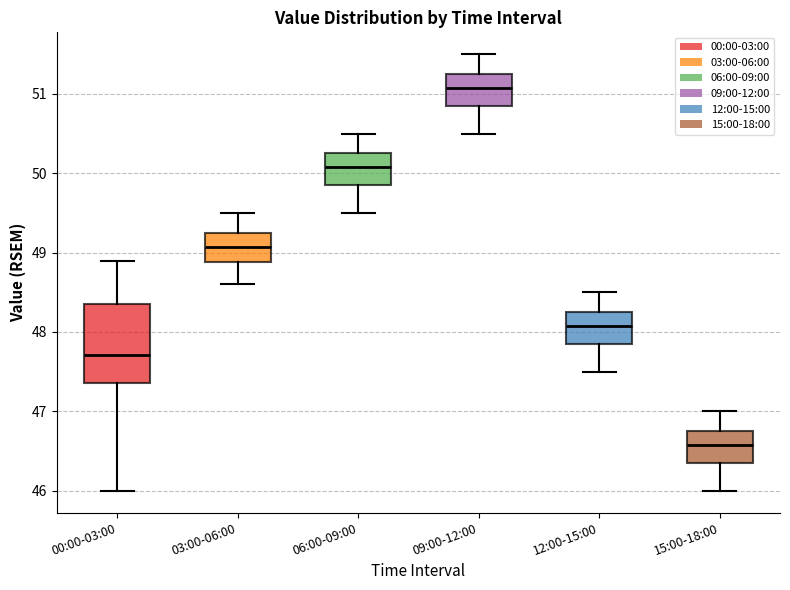

Reading left to right, transcribe this box plot: for each box, give where its median line is, the range the box spans, and where its two whiskers end, as read against the y-axis. The values are not printed on the chart, so give them approximately, as read against the axis.

00:00-03:00: median 47.7, box 47.4 to 48.4, whiskers 46.0 to 48.9
03:00-06:00: median 49.1, box 48.9 to 49.3, whiskers 48.6 to 49.5
06:00-09:00: median 50.1, box 49.9 to 50.3, whiskers 49.5 to 50.5
09:00-12:00: median 51.1, box 50.9 to 51.3, whiskers 50.5 to 51.5
12:00-15:00: median 48.1, box 47.9 to 48.3, whiskers 47.5 to 48.5
15:00-18:00: median 46.6, box 46.4 to 46.8, whiskers 46.0 to 47.0